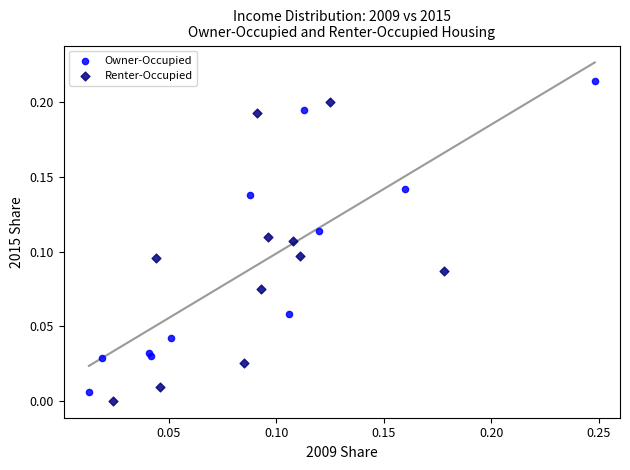

Which series contains the highest Y value?

Owner-Occupied